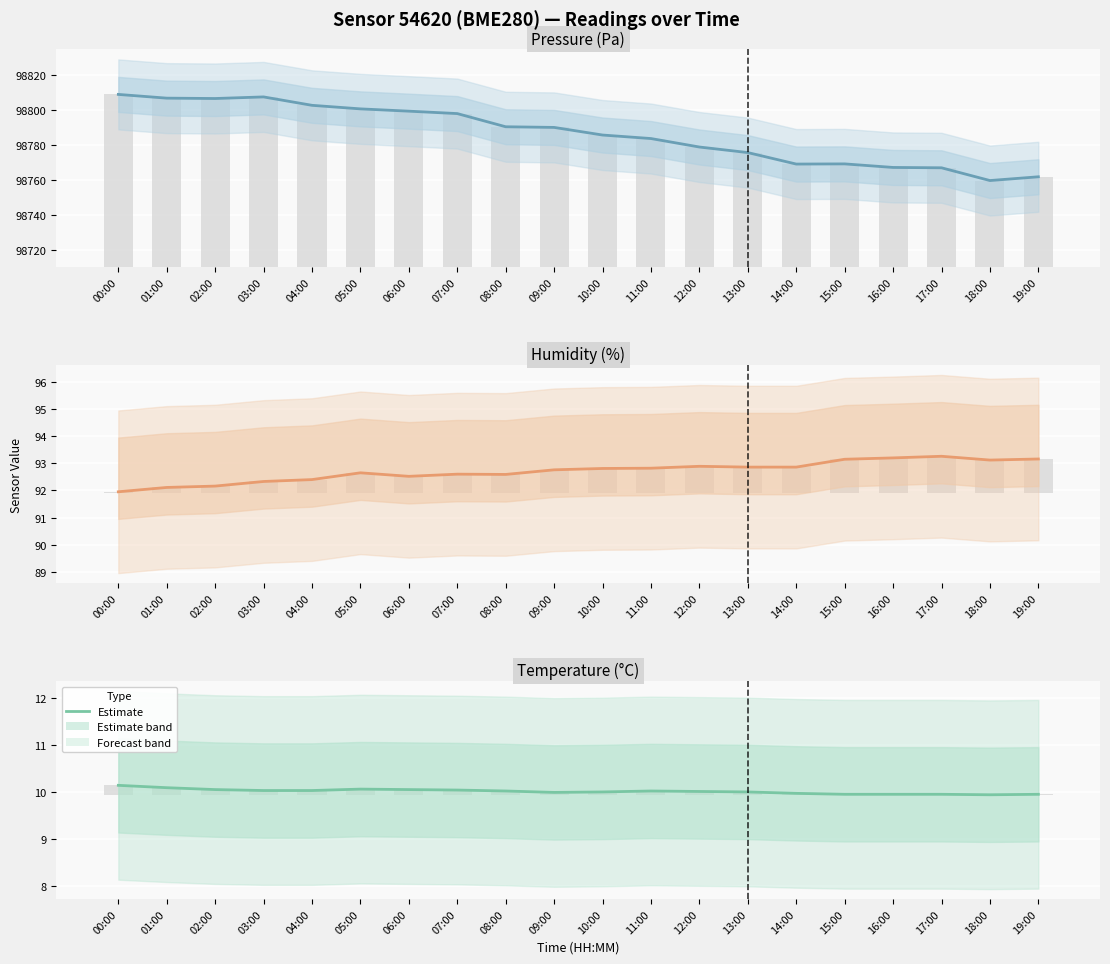

Approximately how many times larger is the value at 04:00 compared to 10:00?

1.0